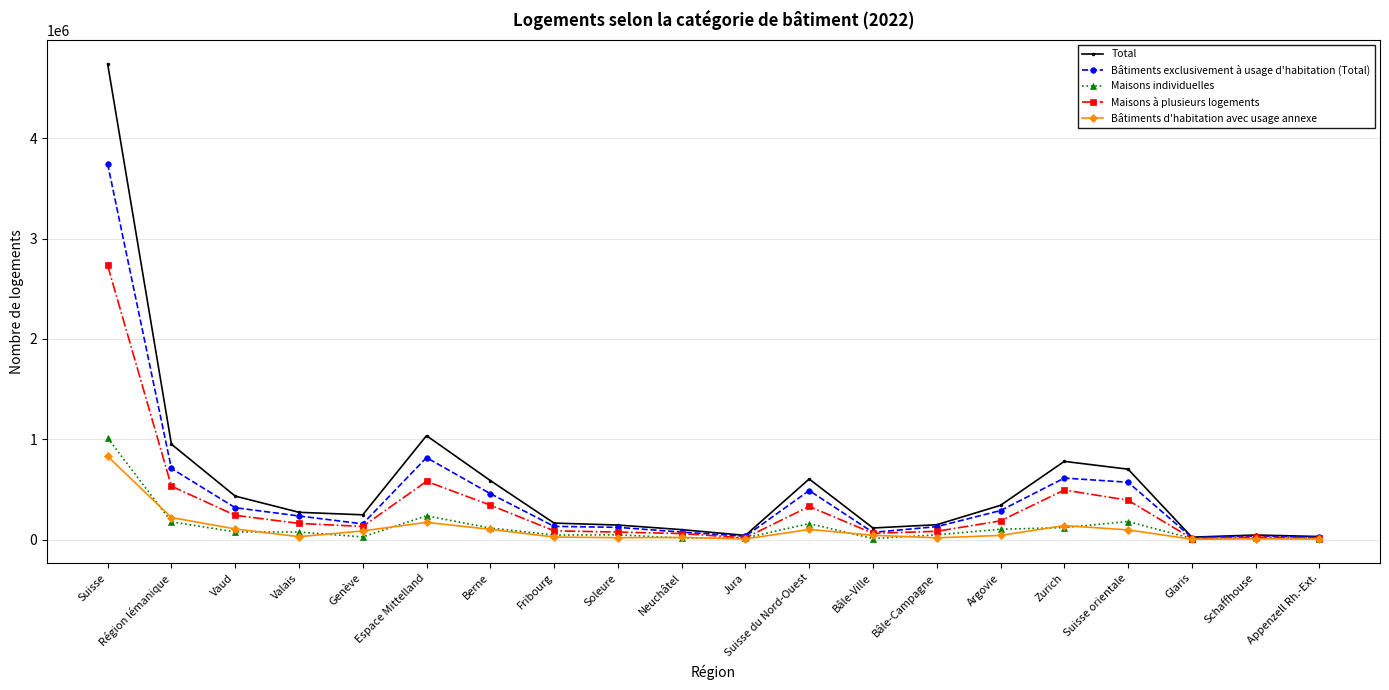

At which label does Bâtiments d'habitation avec usage annexe reach its peak?

Suisse